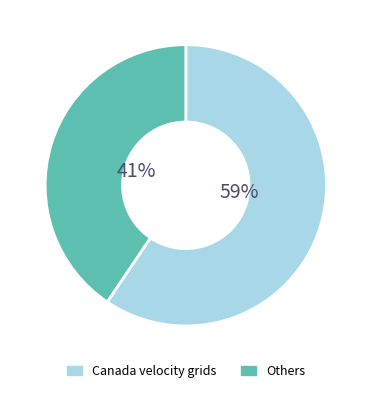

Does any single category account for the majority?

Yes